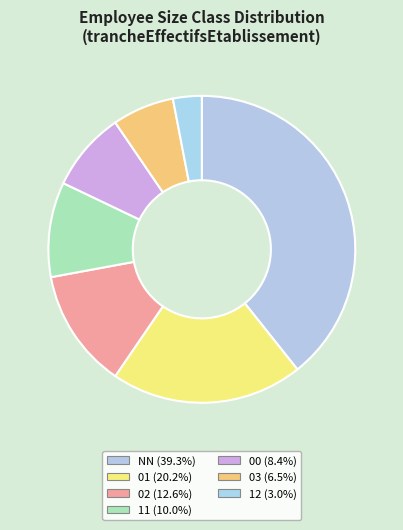

What percentage is NOT represented by 11?

90.0%